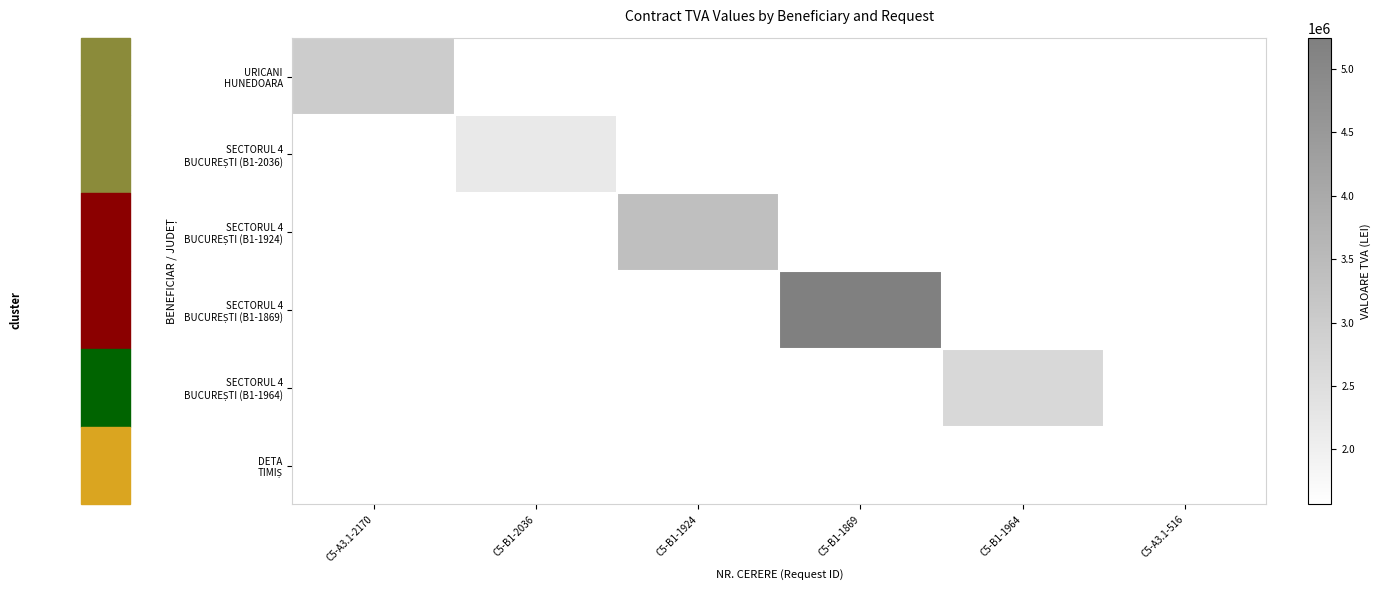

Which series changed the most between C5-B1-1924 and C5-B1-1869?

SECTORUL 4 BUCUREȘTI (B1-1869)